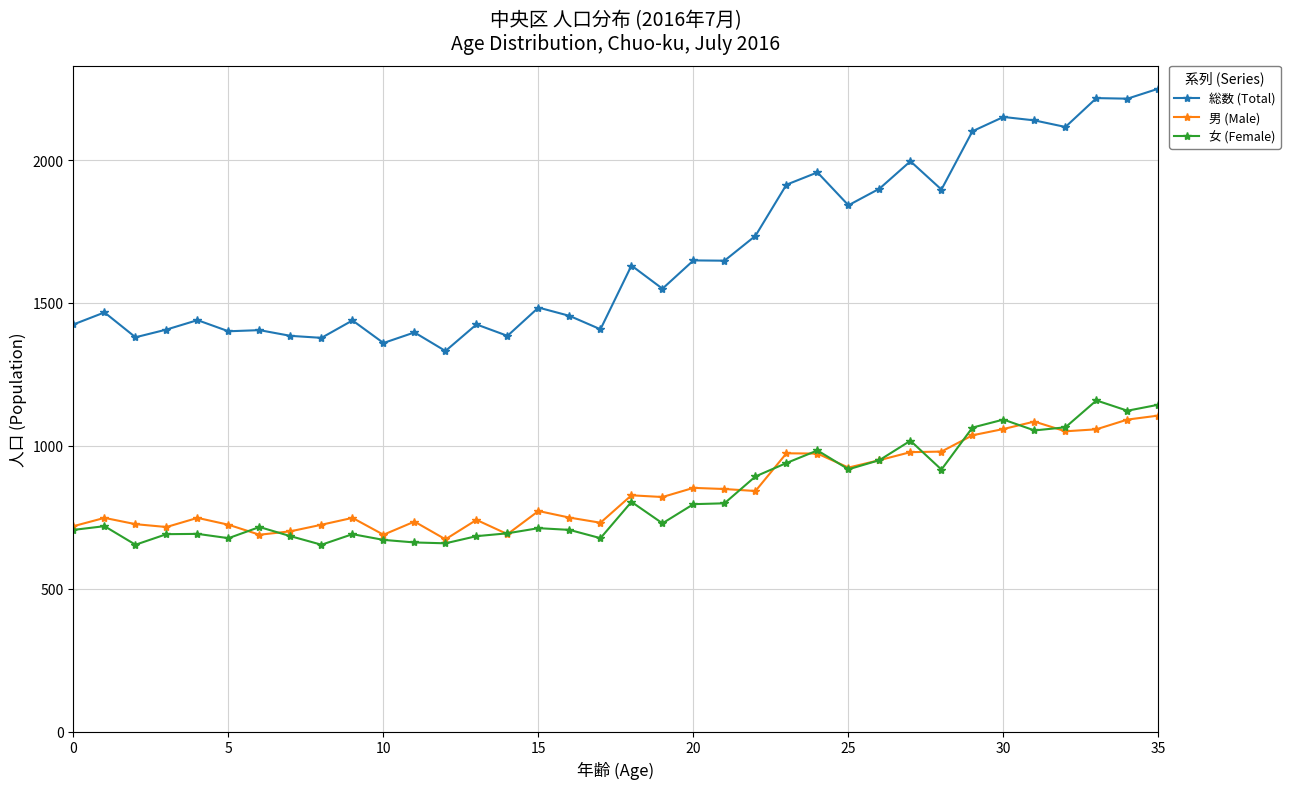

What is the value of the 女 (Female) point at the 35th from the left?

1123